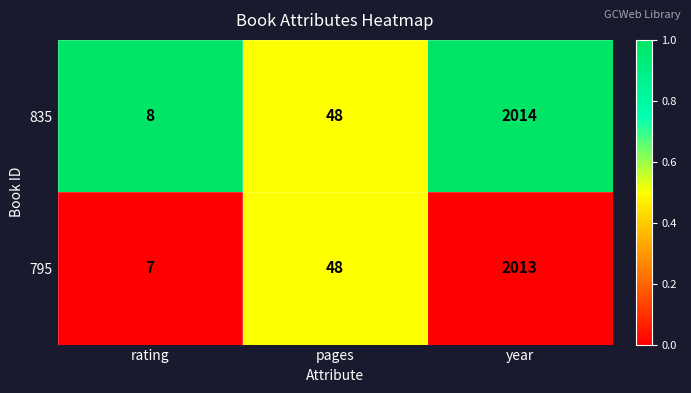

Reading left to right, transcribe all the data shown in this chart.

835: rating=8	pages=48	year=2014
795: rating=7	pages=48	year=2013